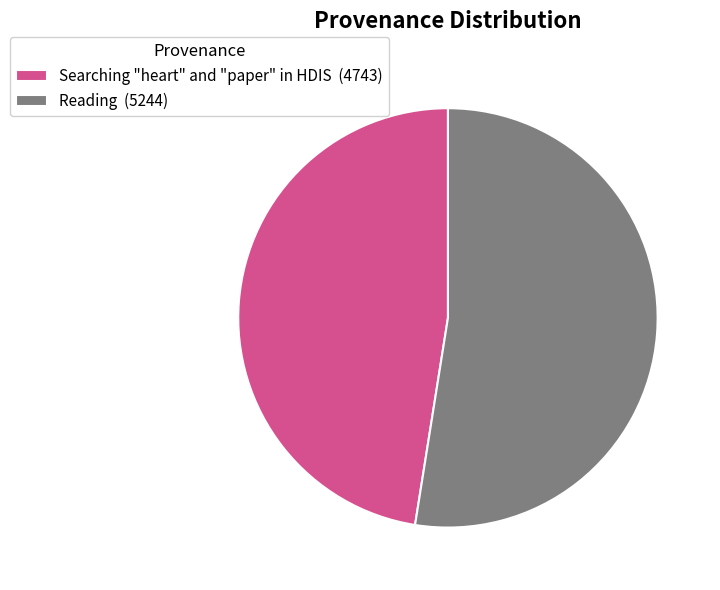

Do Searching "heart" and "paper" in HDIS (4743) and Reading (5244) together represent more than half of the pie?

Yes